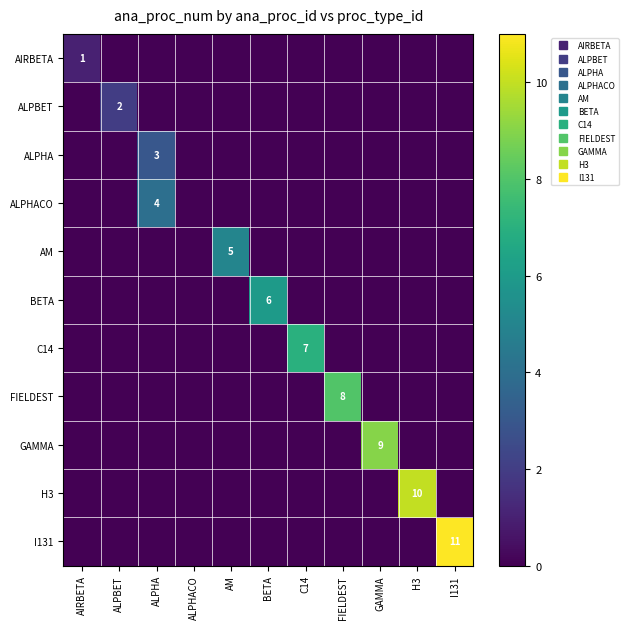

What is the sum of all ALPHA values?

3